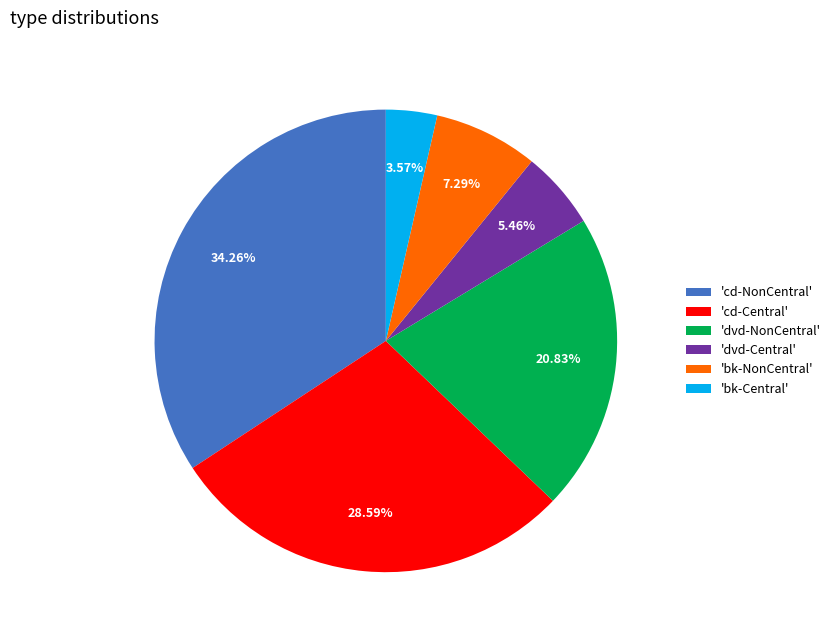

Between 'cd-Central' and 'dvd-NonCentral', which is larger?

'cd-Central'